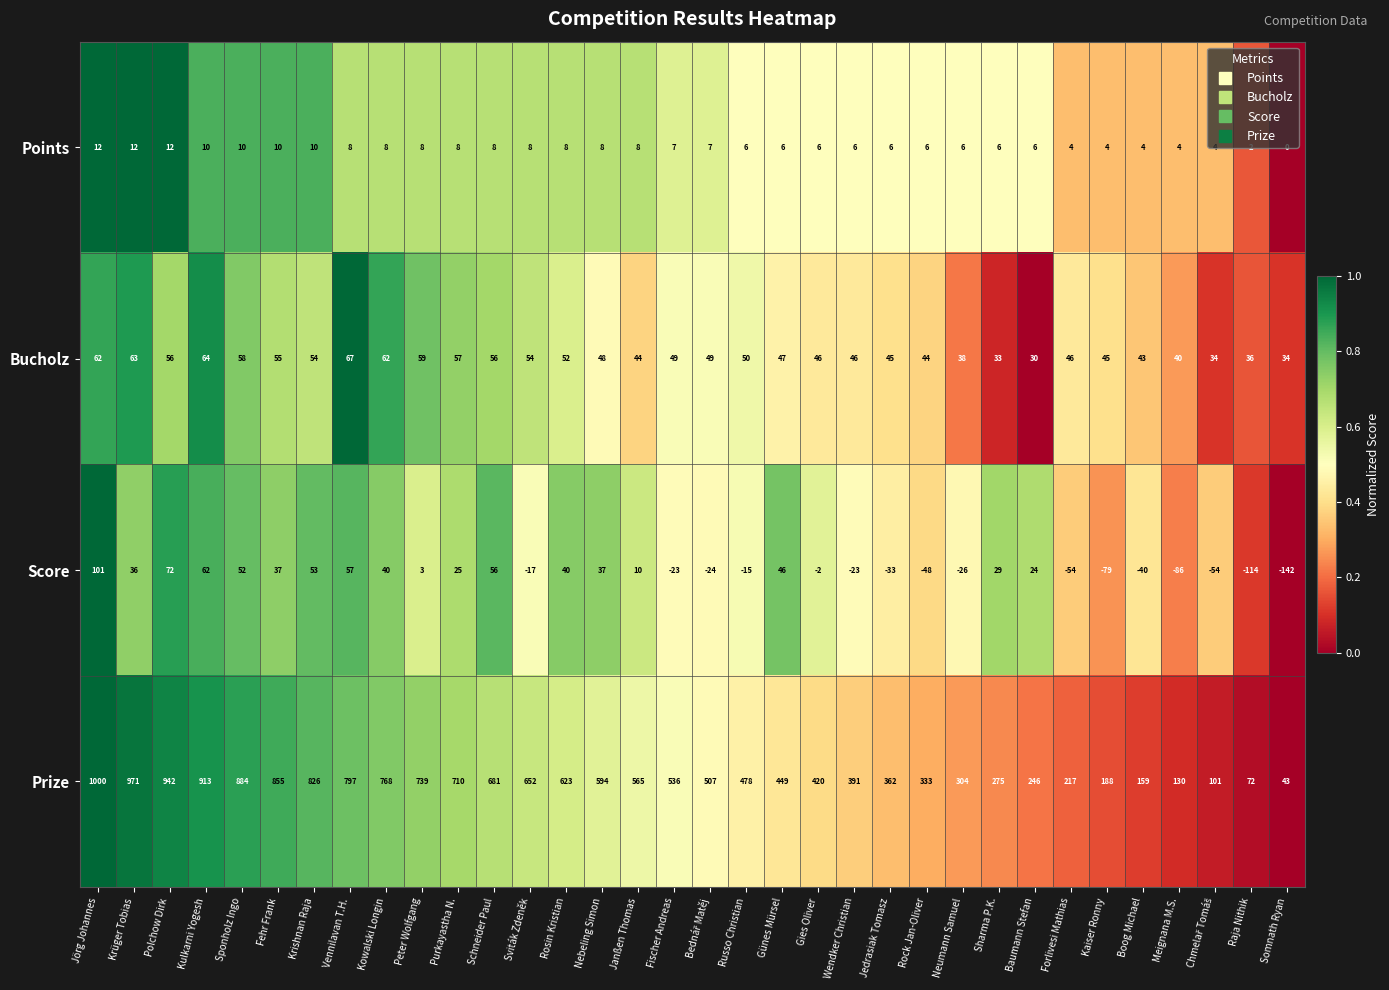

At which category does the chart reach its peak across all series?

Jörg Johannes